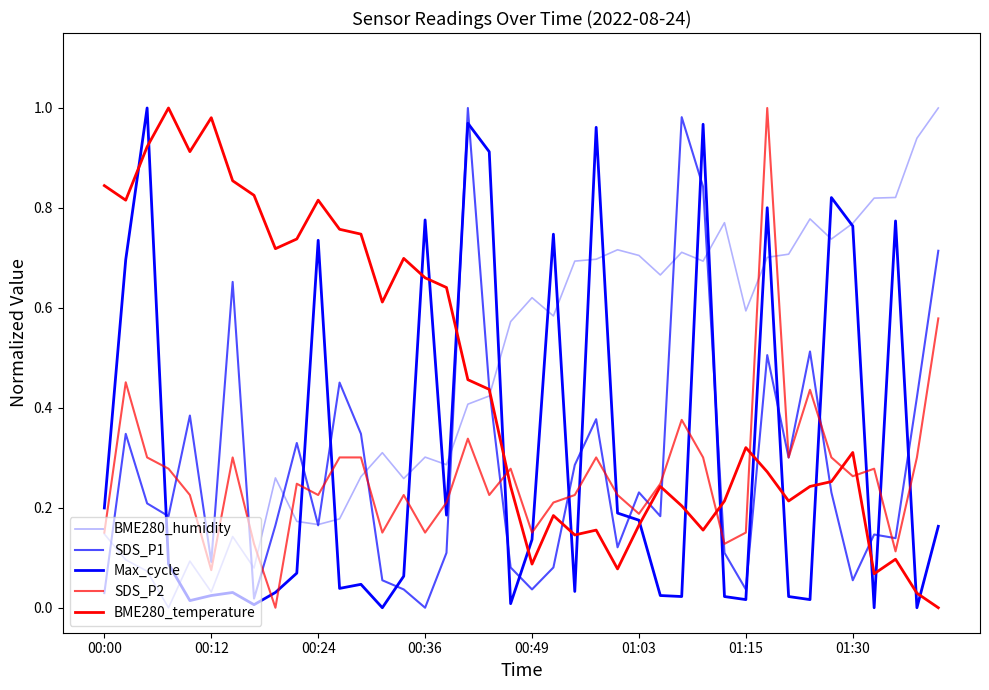

At which category does the chart reach its peak across all series?

39